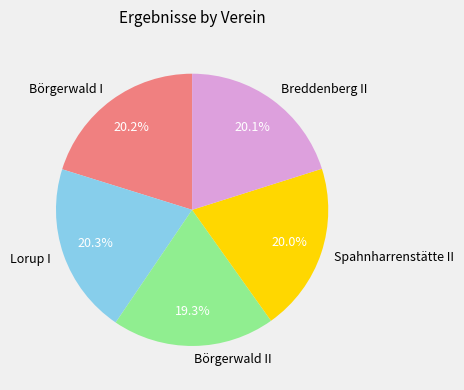

True or false: Lorup I accounts for 20% of the total.

True